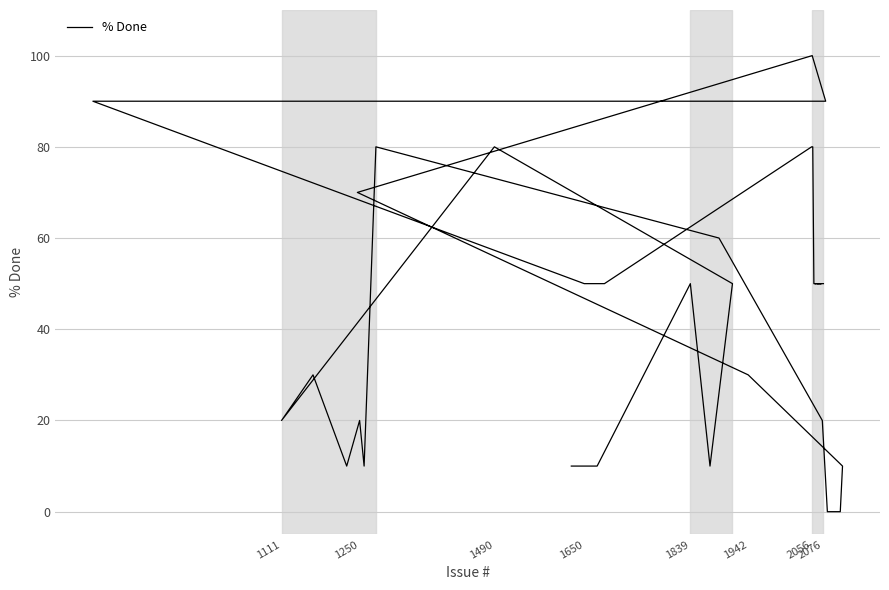

How many data points are less than 50?

13